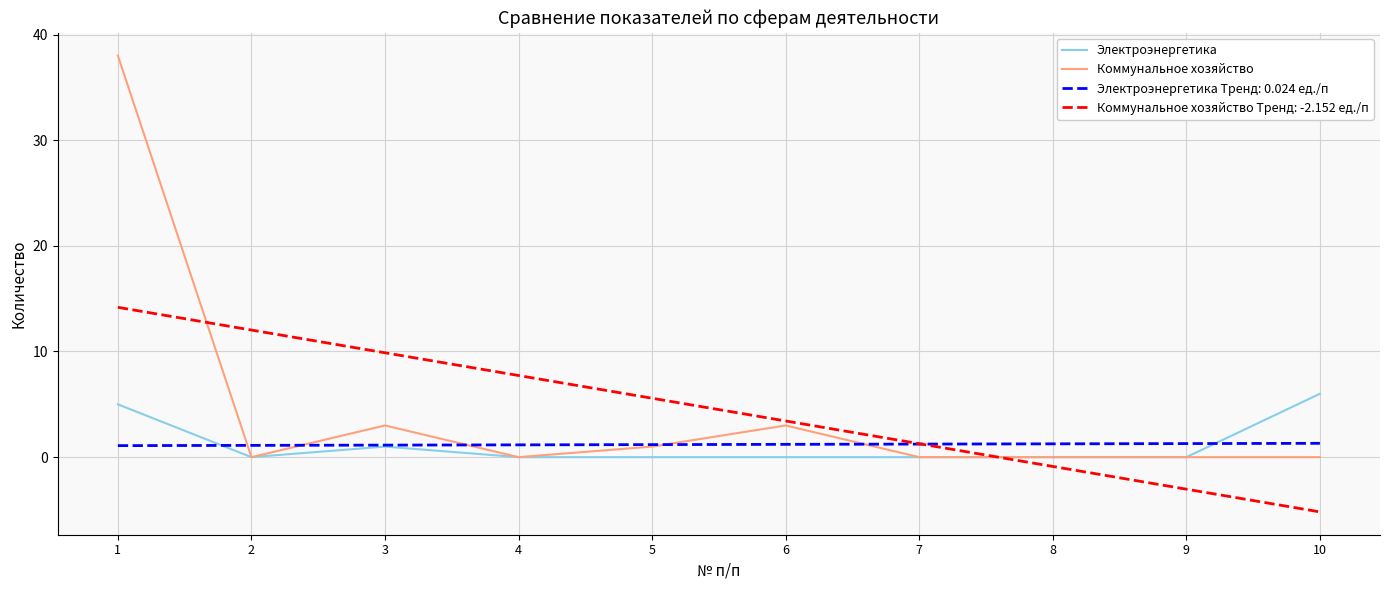

Between 3 and 9, which series saw the biggest shift?

Коммунальное хозяйство Тренд: -2.152 ед./п